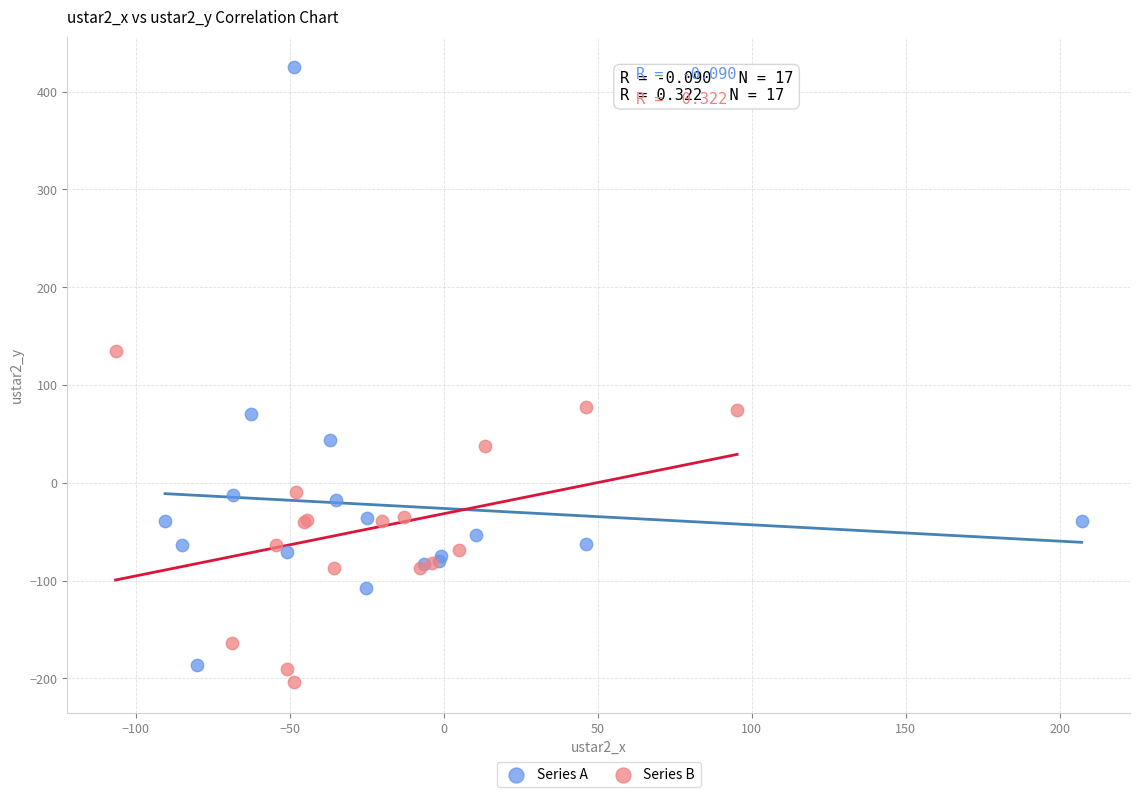

Which series has the widest spread of Y values?

Series A